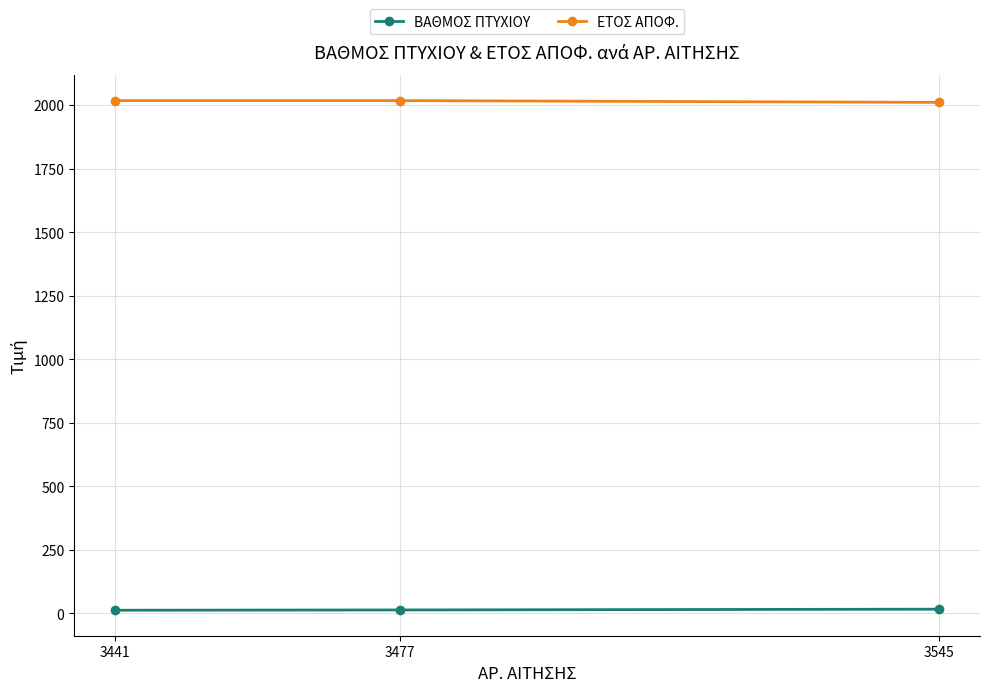

Which series has the largest total across all categories?

ΕΤΟΣ ΑΠΟΦ.